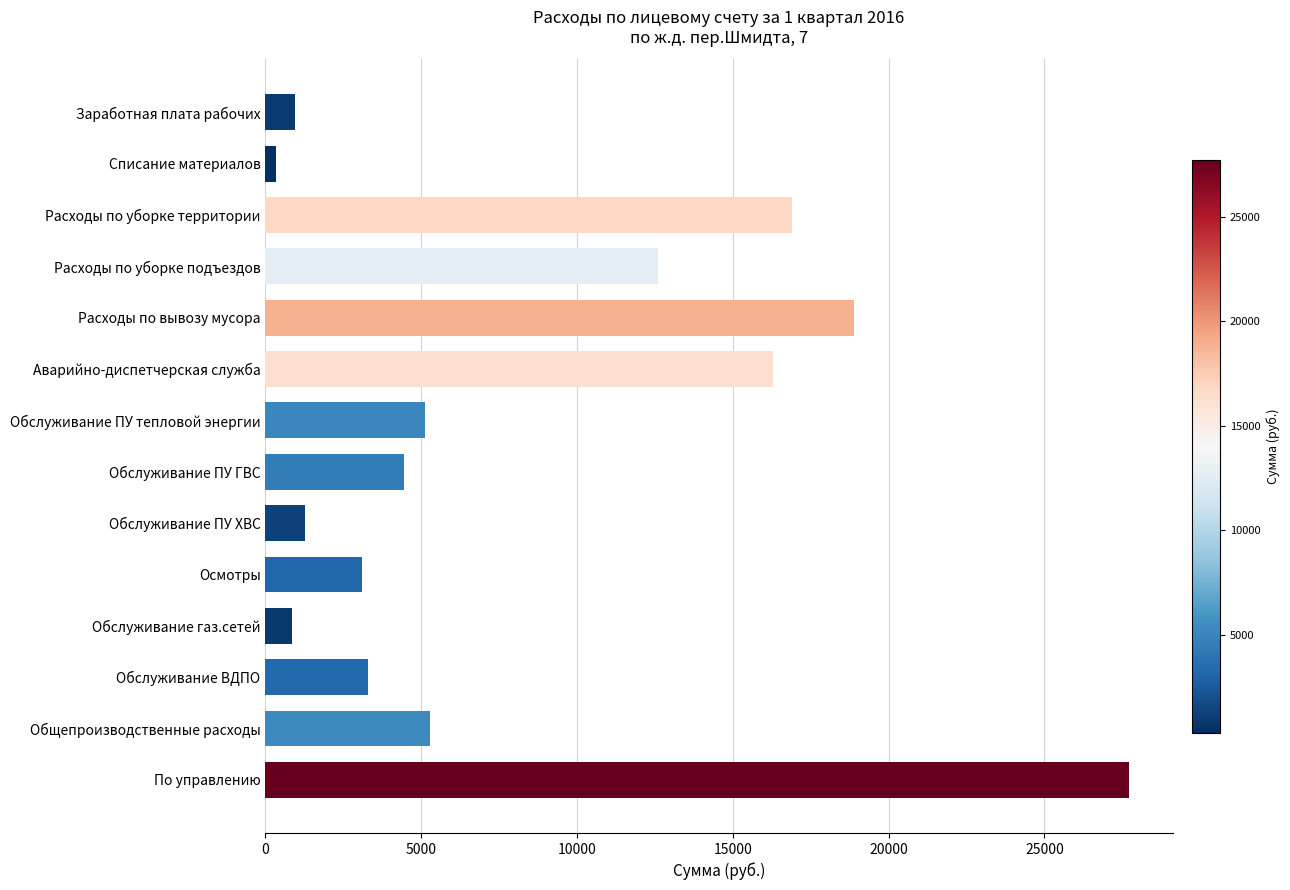

What is the sum of all values?

117073.8